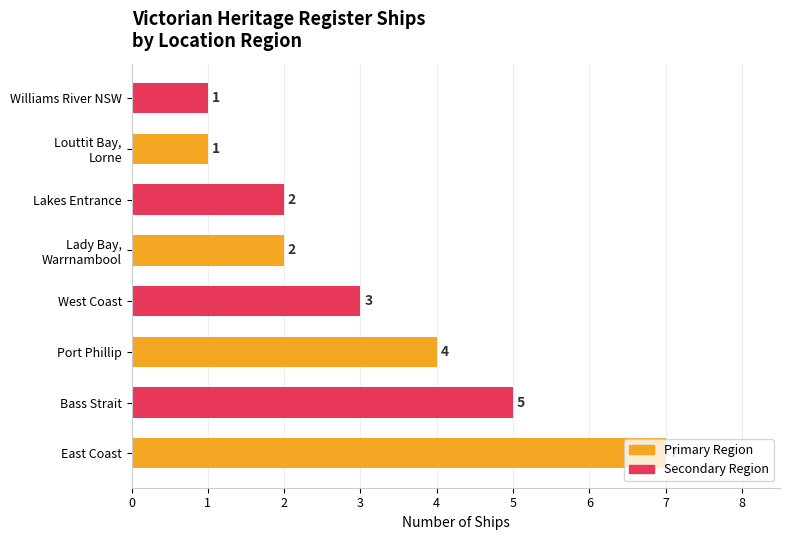

What is the difference between the second highest and second lowest values?

4